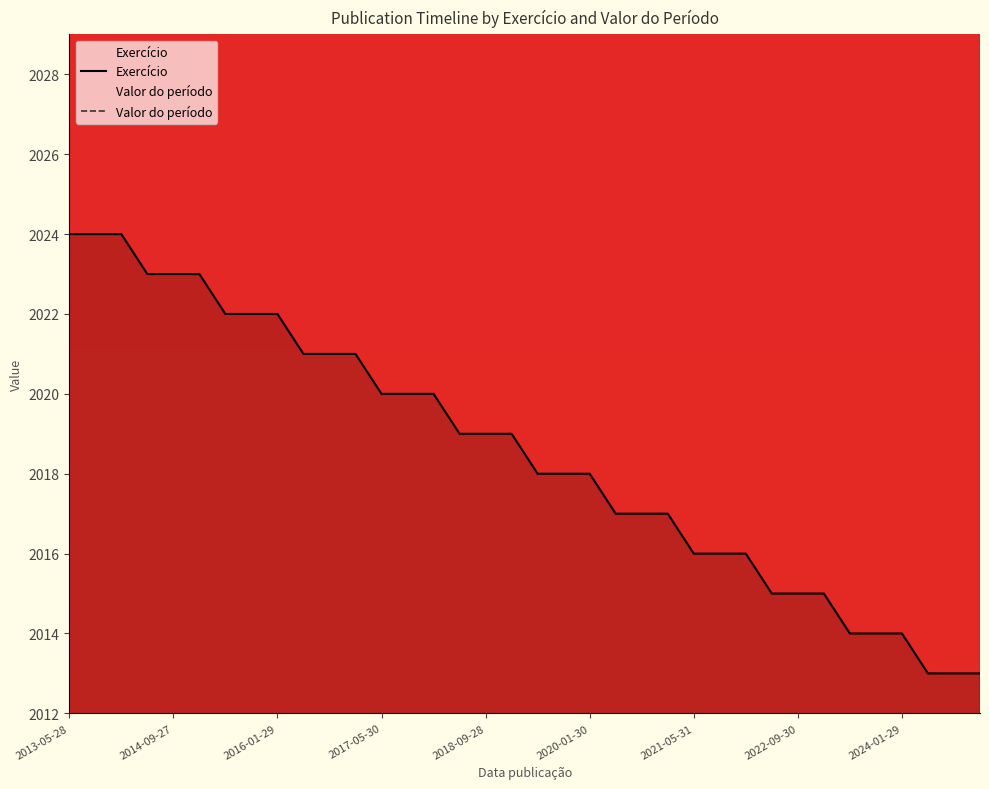

True or false: Valor do período and Exercício intersect in this chart.

False